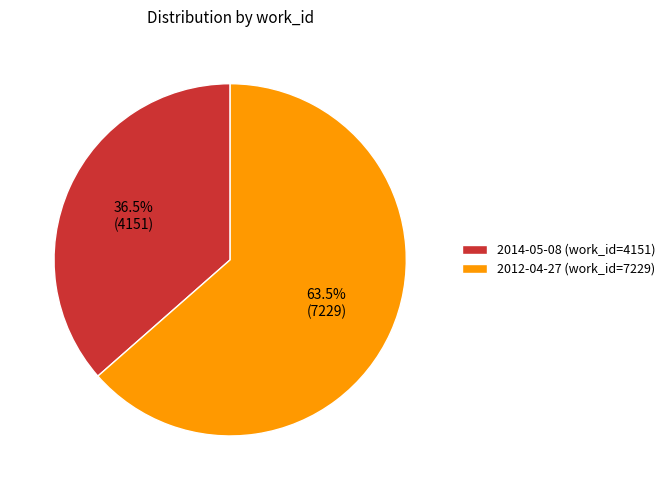

Does 2012-04-27 (work_id=7229) account for over 50% of the chart?

Yes